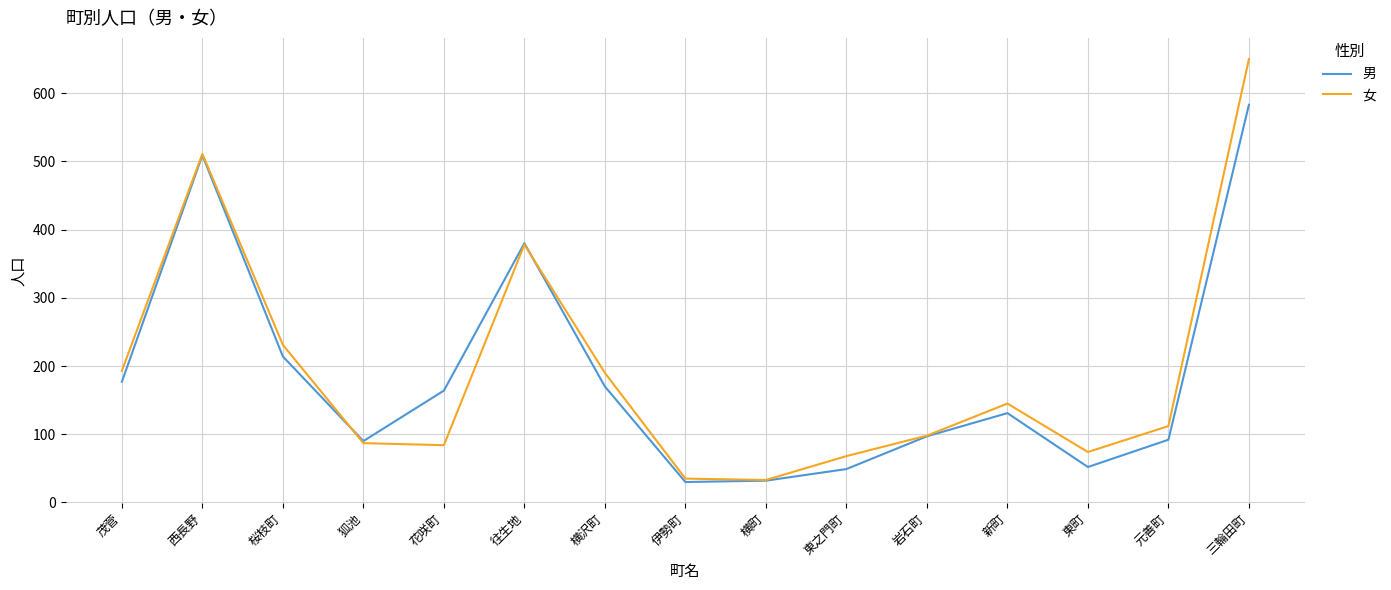

The 女 series shows 653 at 往生地. True or false?

False